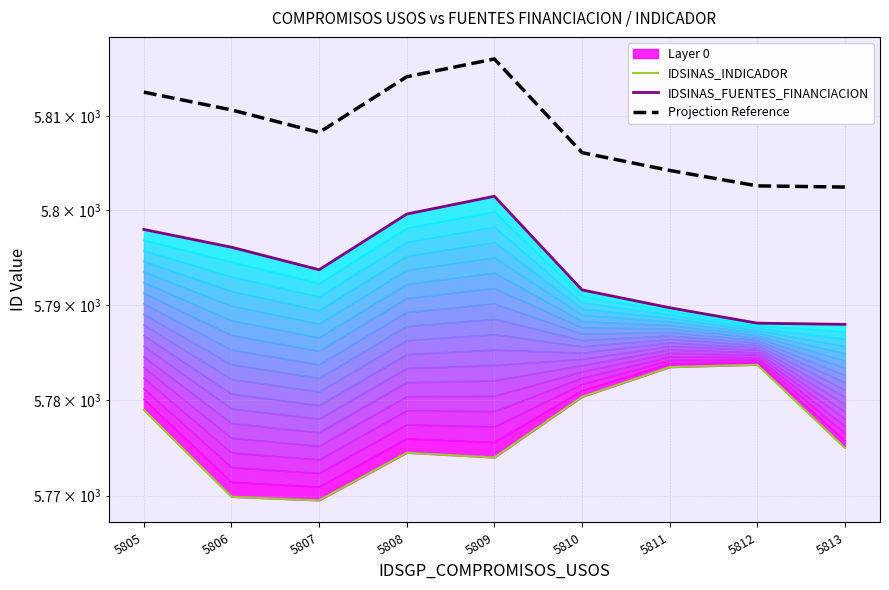

What is the approximate value of IDSINAS_FUENTES_FINANCIACION at 5807?

5793.8